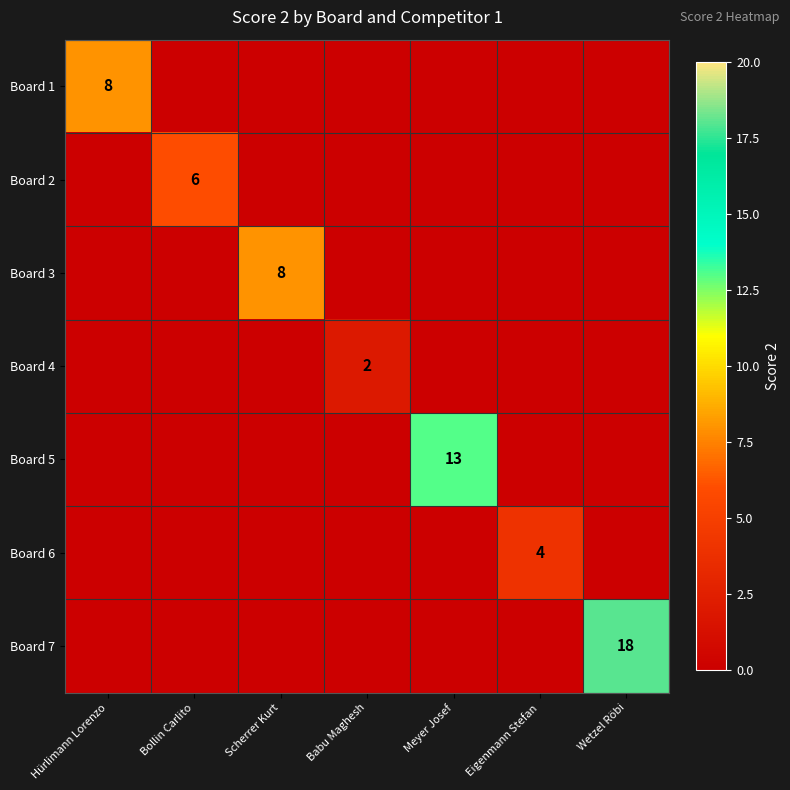

Which series changed the most between Scherrer Kurt and Meyer Josef?

Board 5